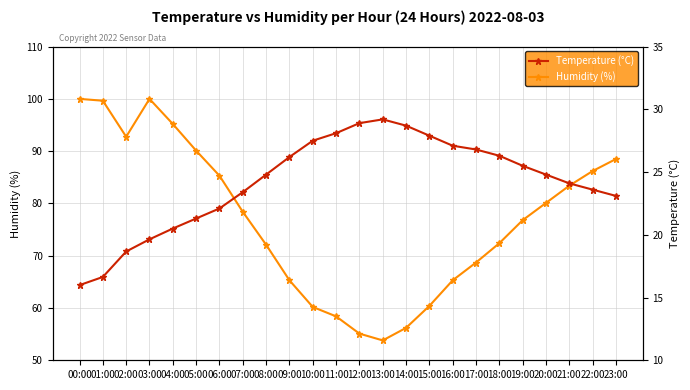

What are all the series names shown in the legend?

Humidity (%), Temperature (°C)